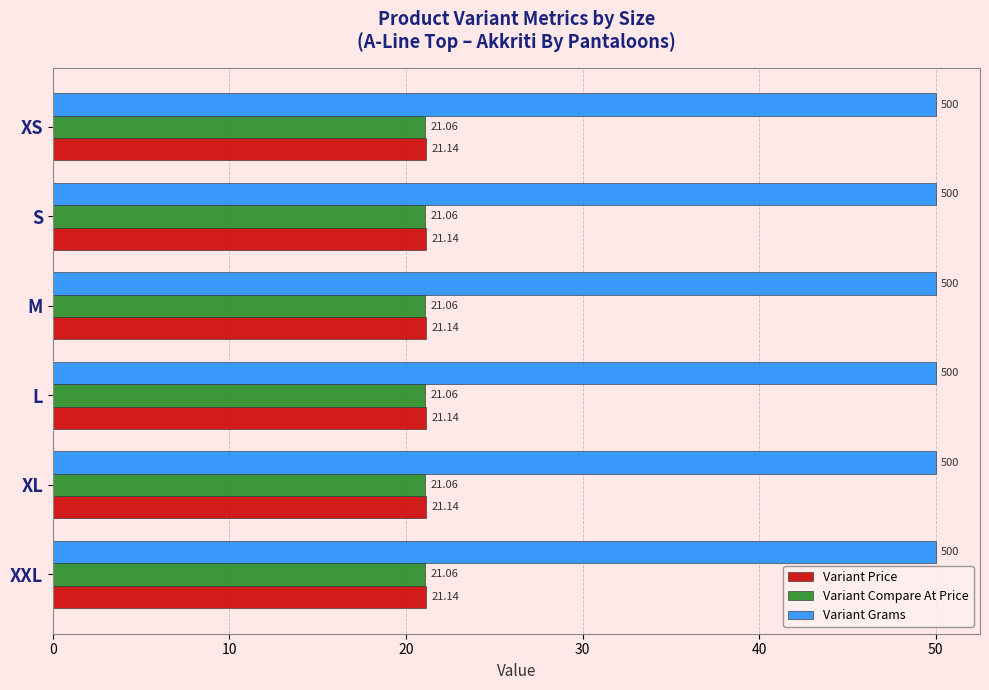

What is the spread (max minus min) of values at S?

28.9